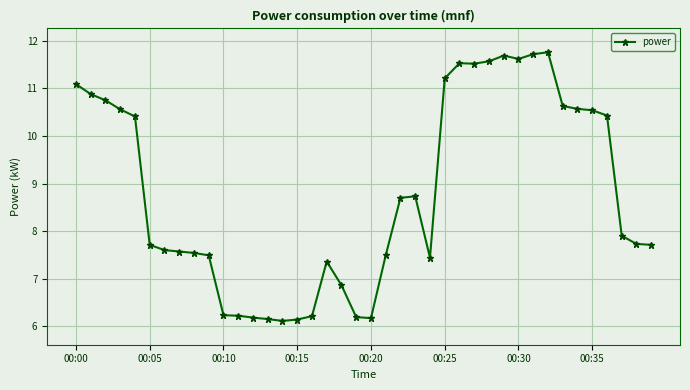

How many values are below 7?

10